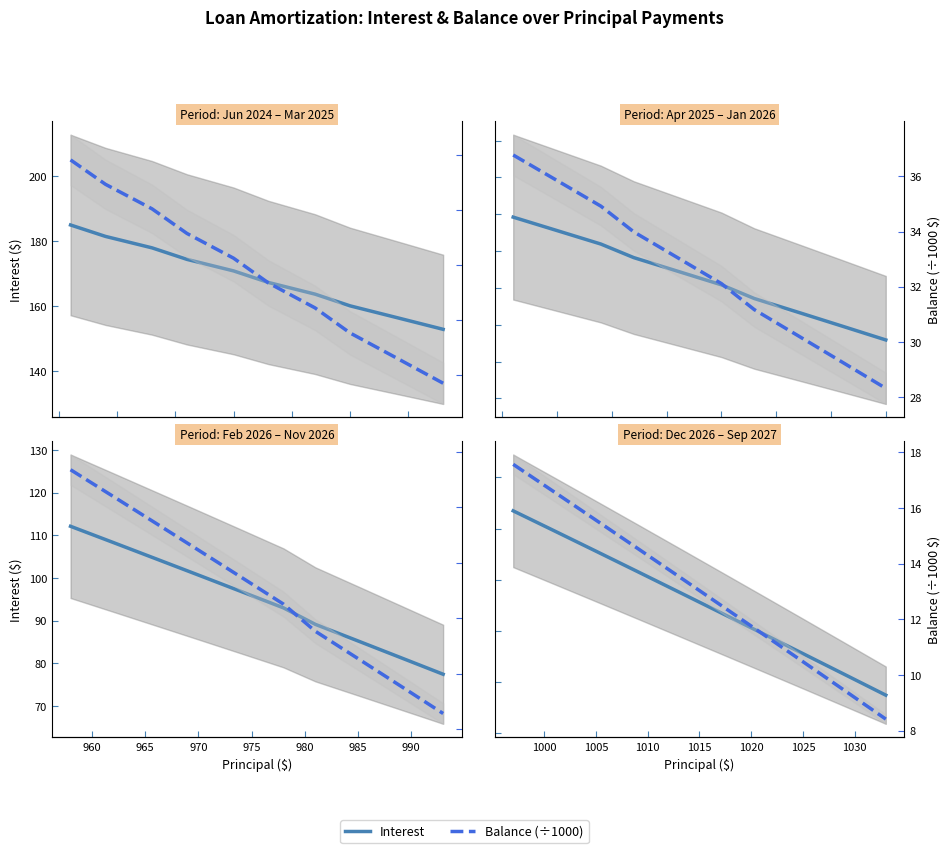

Rank the series at 980 from lowest to highest value.

Balance (÷1000), Interest